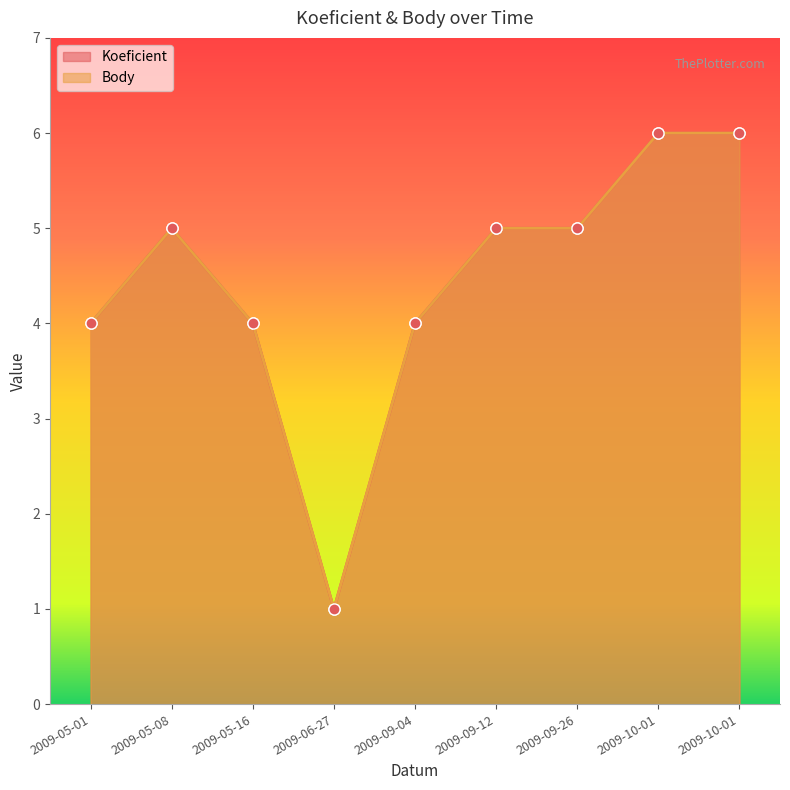

True or false: Body and Koeficient cross at least once.

False